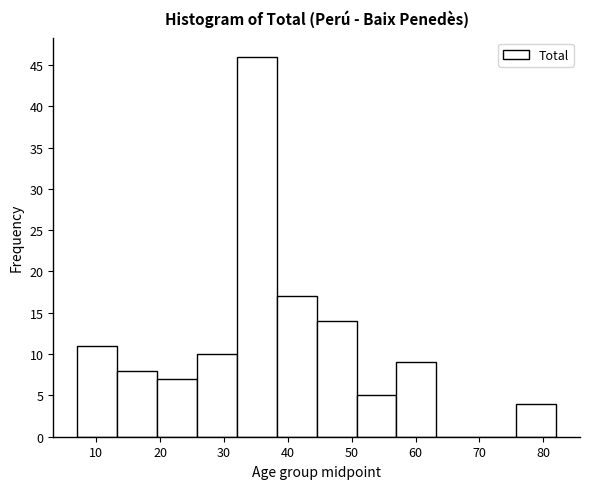

Reading left to right, list every bar in this chart as the range it spans on the x-axis followed by its height. Neither the bar edges nor the heights are printed on the chart, so give them approximately, as read against the axes.

7 to 13: 11
13 to 20: 8
20 to 26: 7
26 to 32: 10
32 to 38: 46
38 to 45: 17
45 to 51: 14
51 to 57: 5
57 to 63: 9
63 to 70: 0
70 to 76: 0
76 to 82: 4